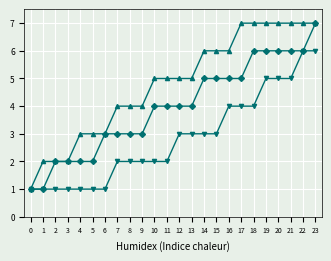

What is the maximum value shown in the chart?

7